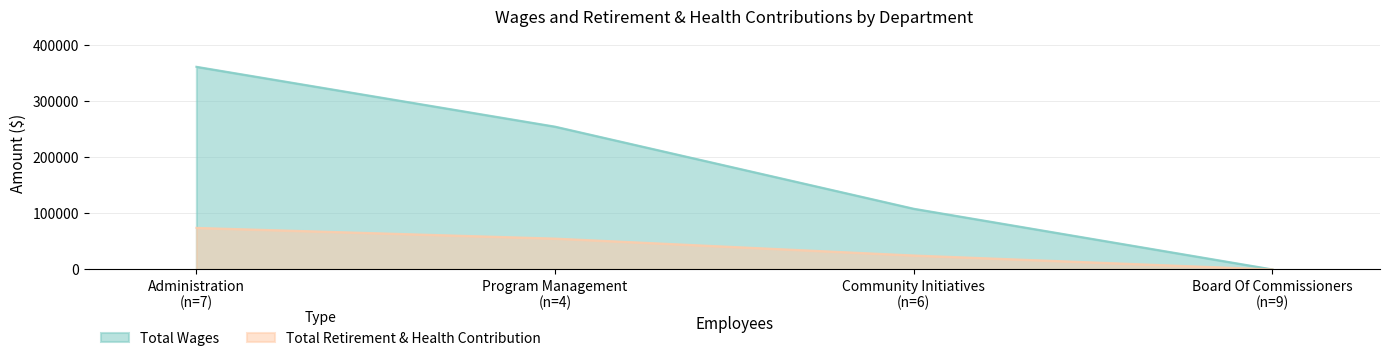

Where does the Total Wages series first go above 254588?

Administration
(n=7)